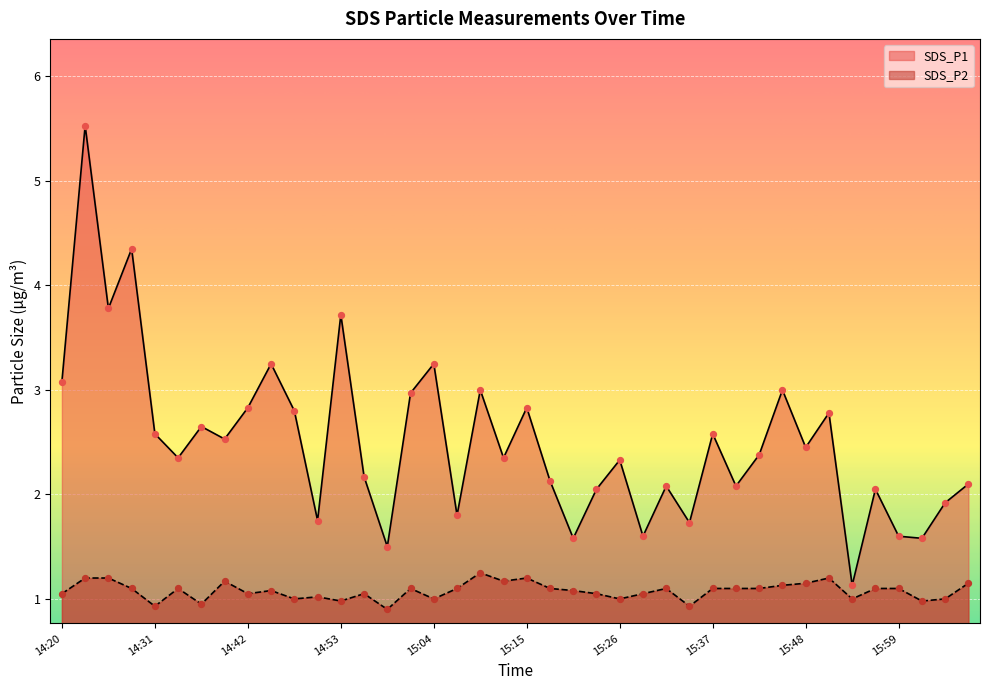

Is the value of SDS_P1 at 15:04 greater than the value of SDS_P2 at 15:34?

Yes